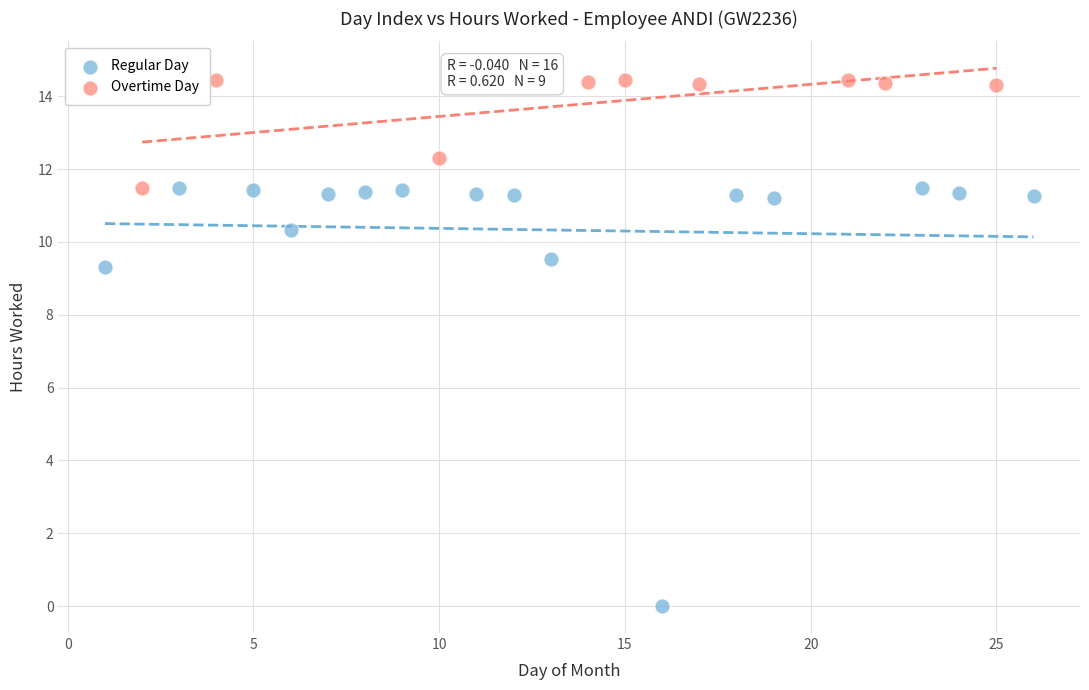

Which series reaches the maximum Y coordinate?

Overtime Day